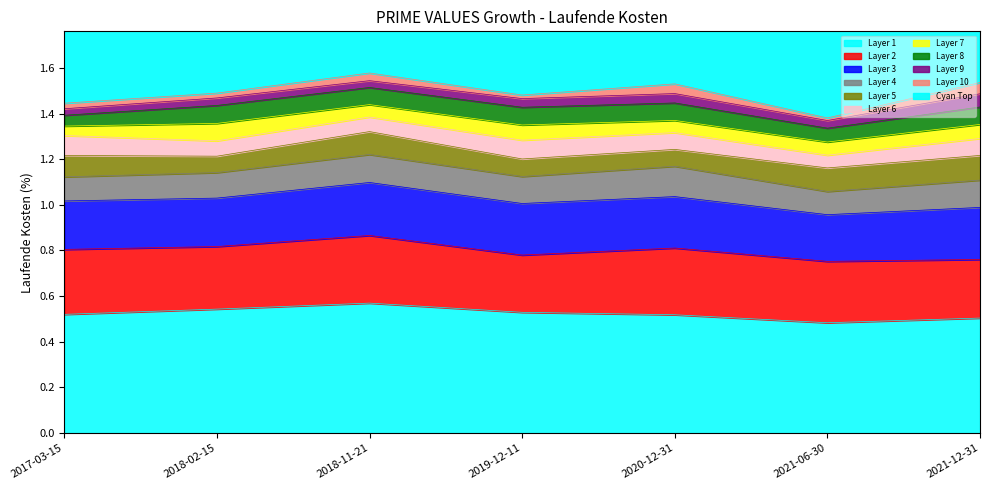

Approximately how many times larger is the value at 2018-11-21 compared to 2021-12-31?

1.1